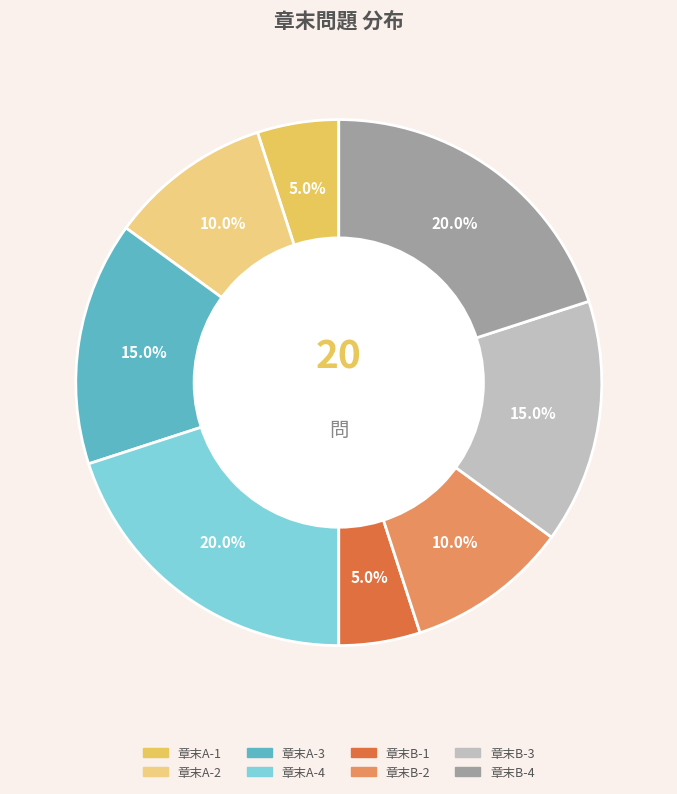

True or false: 章末B-3 accounts for 15% of the total.

True